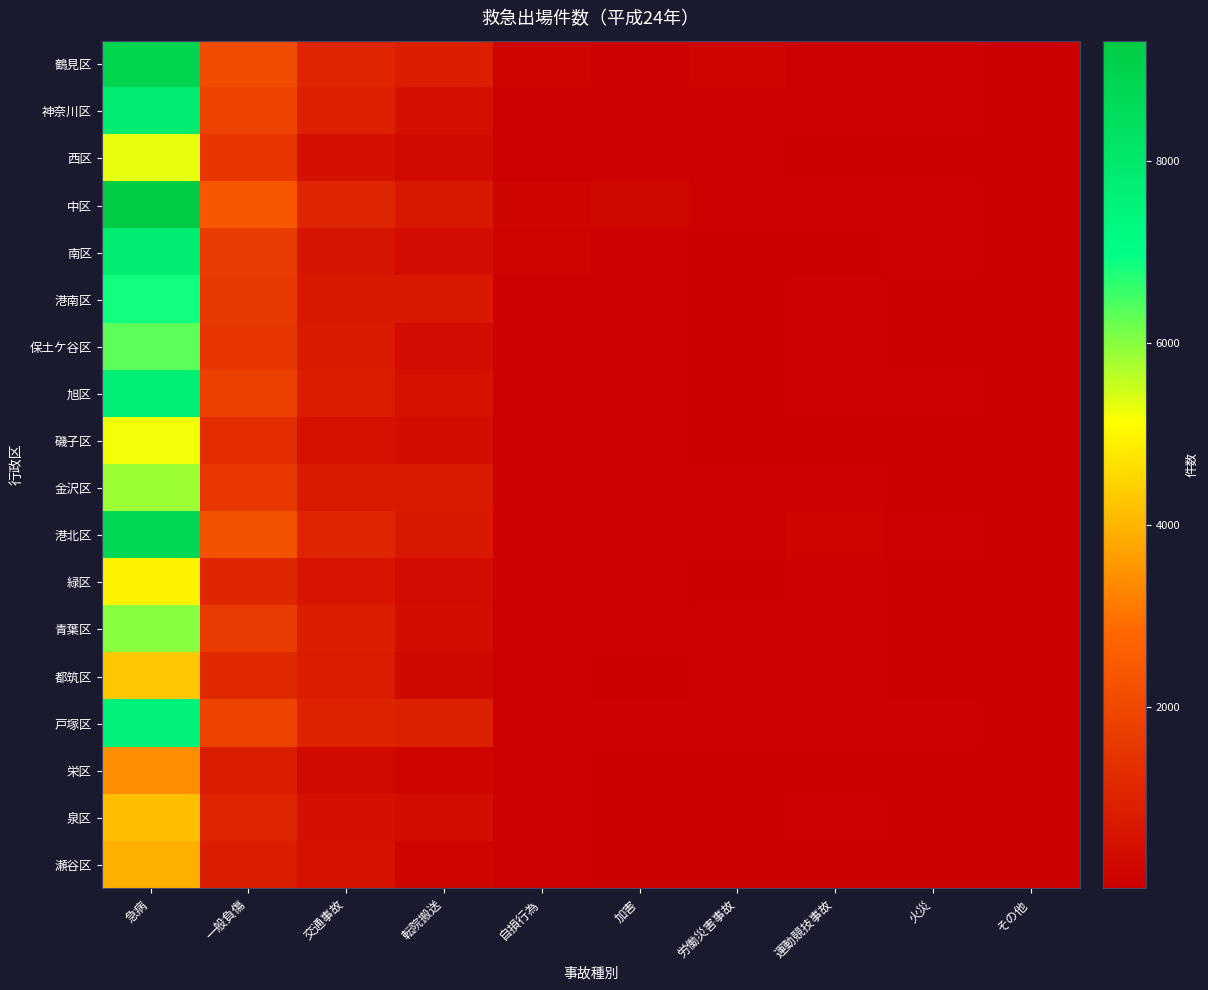

At which category is the sum across all series the highest?

急病